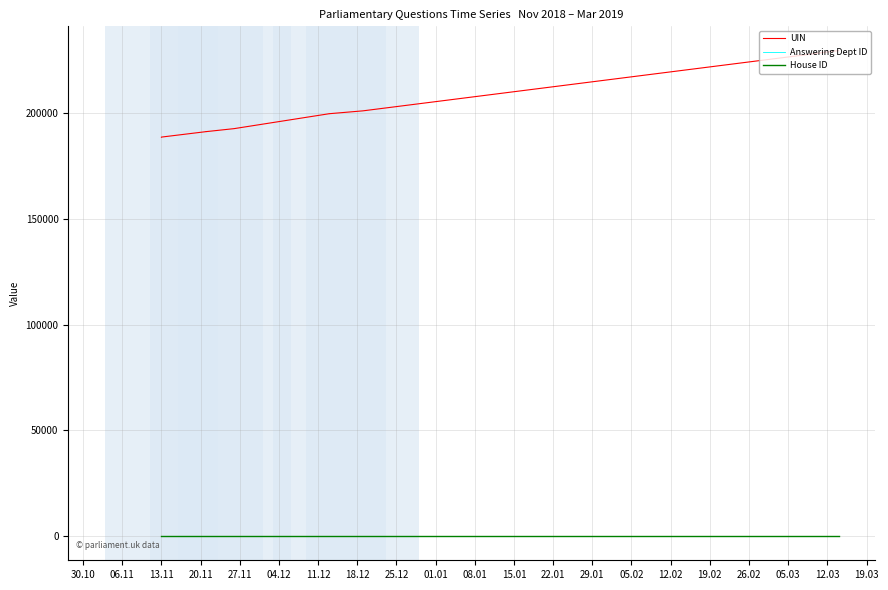

Between 13.11 and 25.12, which series saw the biggest shift?

UIN